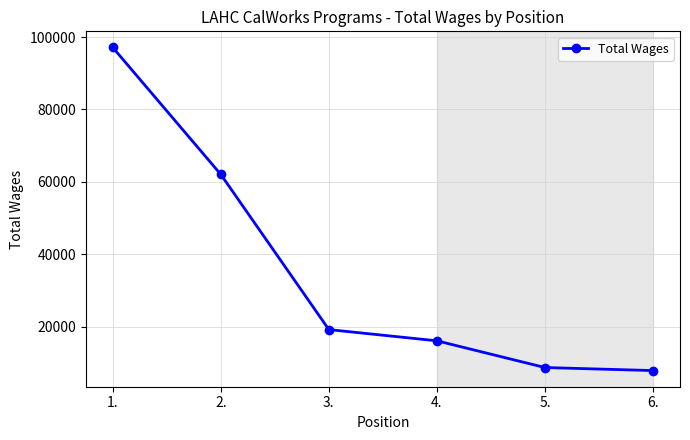

What is the smallest value displayed?

7852